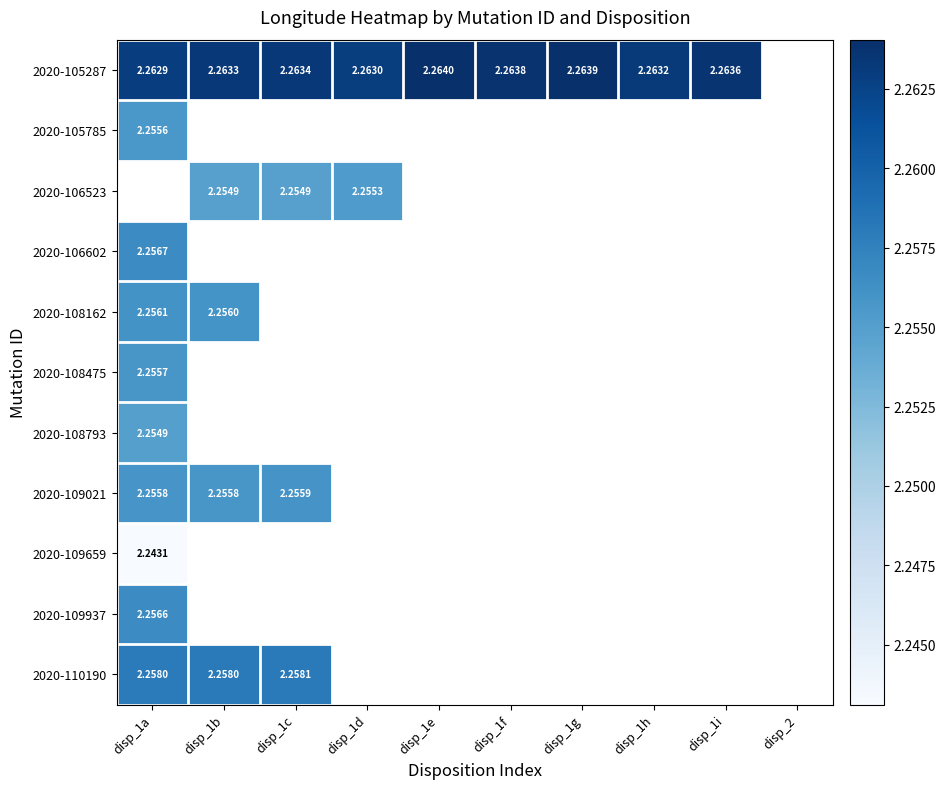

Is the value of 2020-110190 at disp_1c greater than the value of 2020-108162 at disp_1a?

Yes